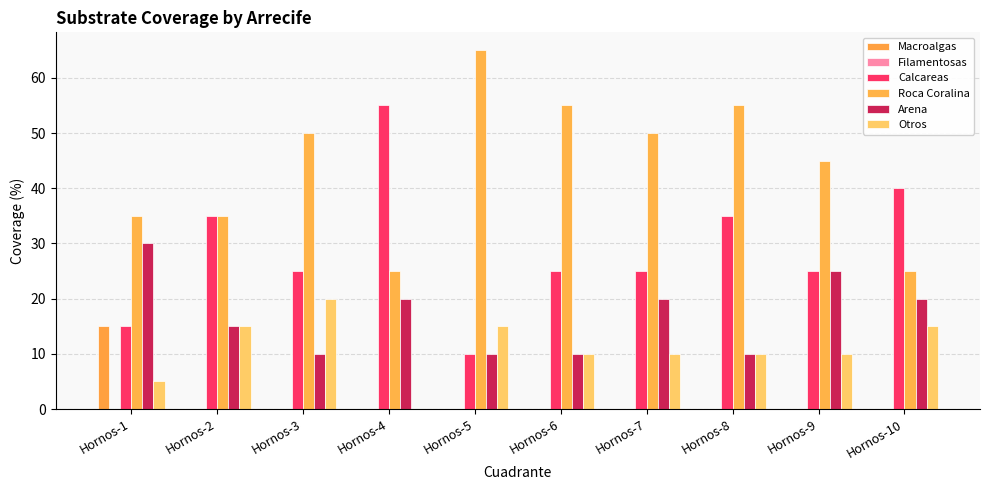

Which series has the largest total across all categories?

Roca Coralina